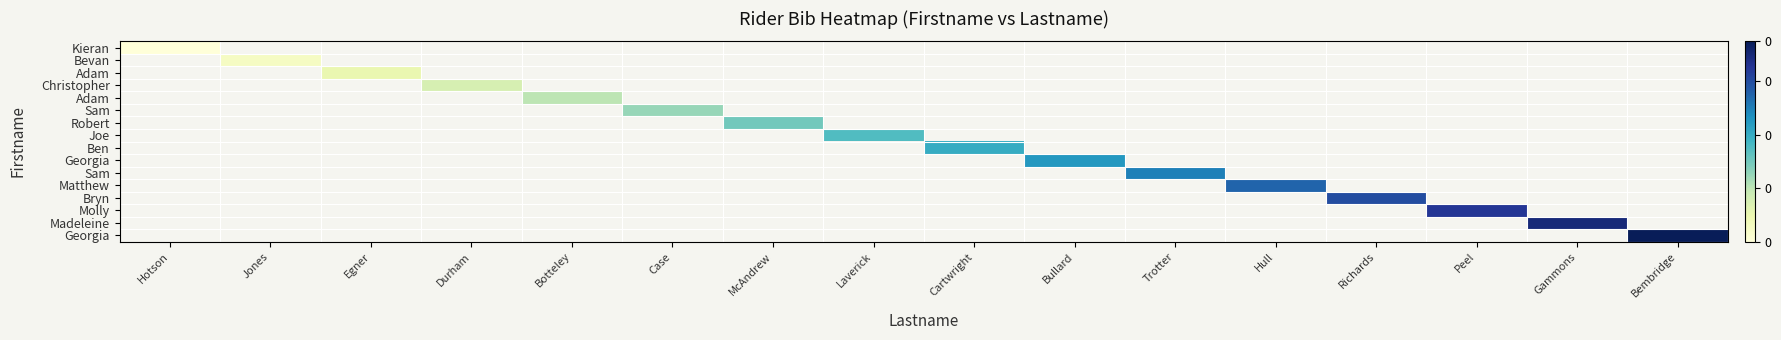

How many categories are shown in the chart?

16